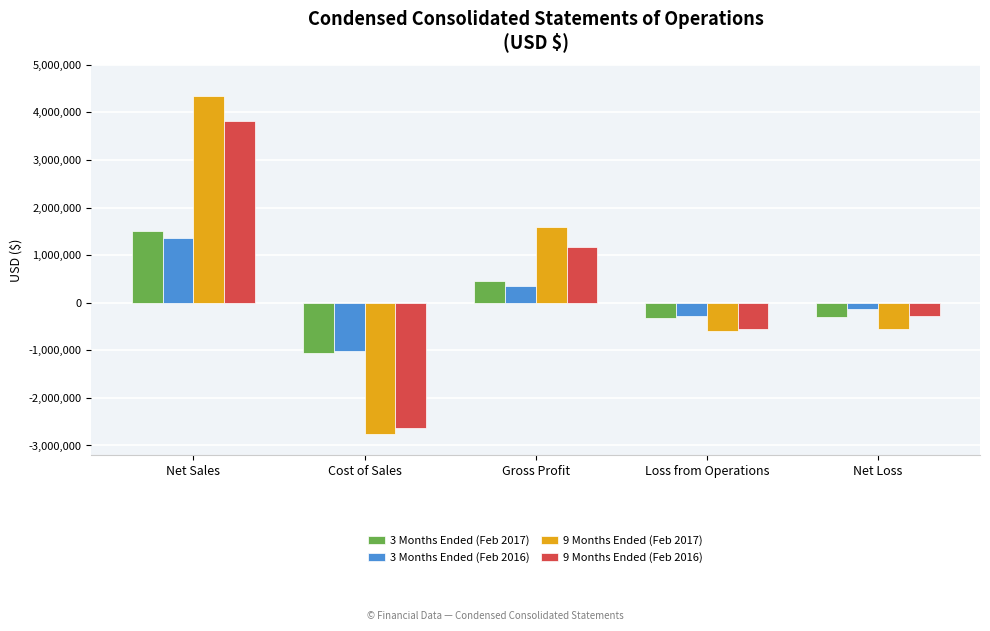

What is the total value across all series at Loss from Operations?

-1745130